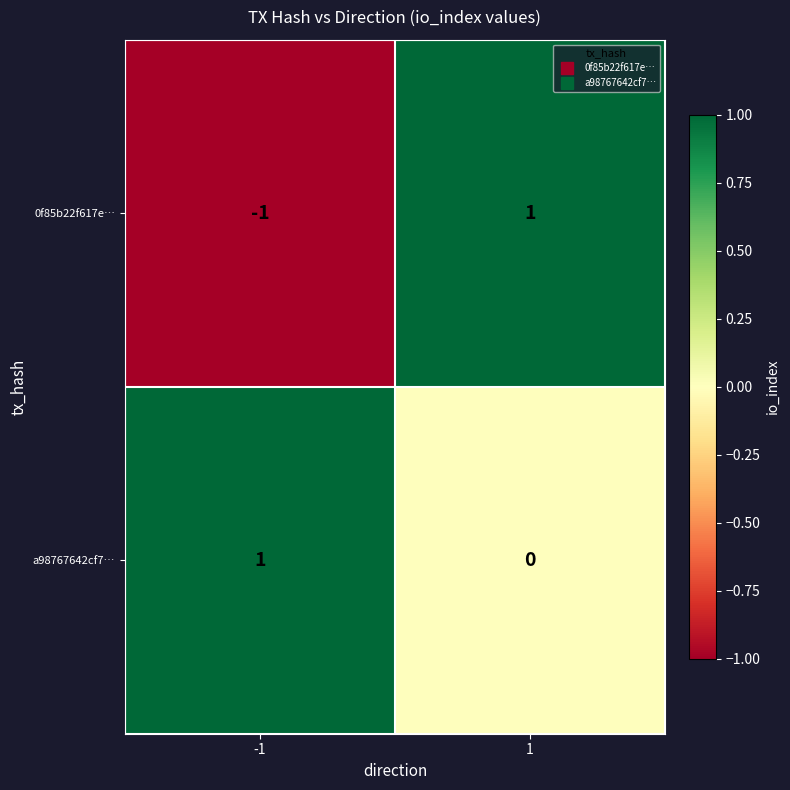

The value of 0f85b22f617e… at -1 is -2. True or false?

False